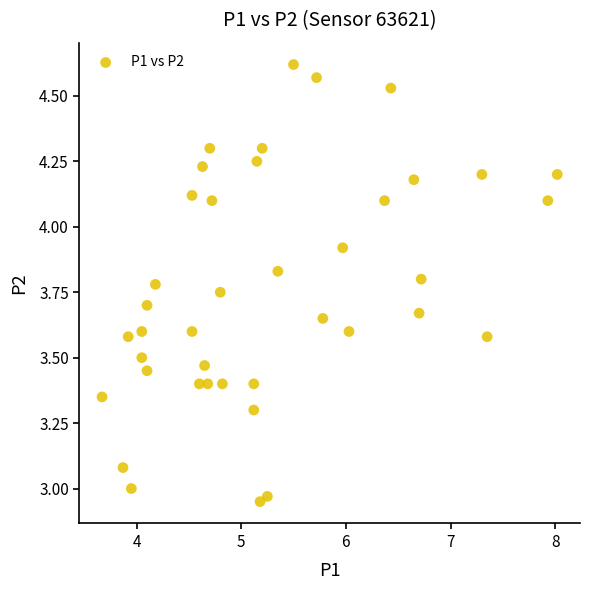

What is the range of X values (max minus min)?

4.3